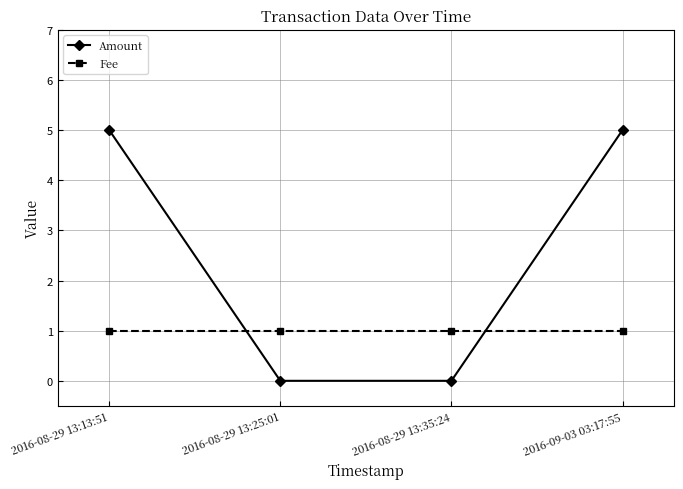

Is it true that Amount equals -3 at 2016-08-29 13:35:24?

False